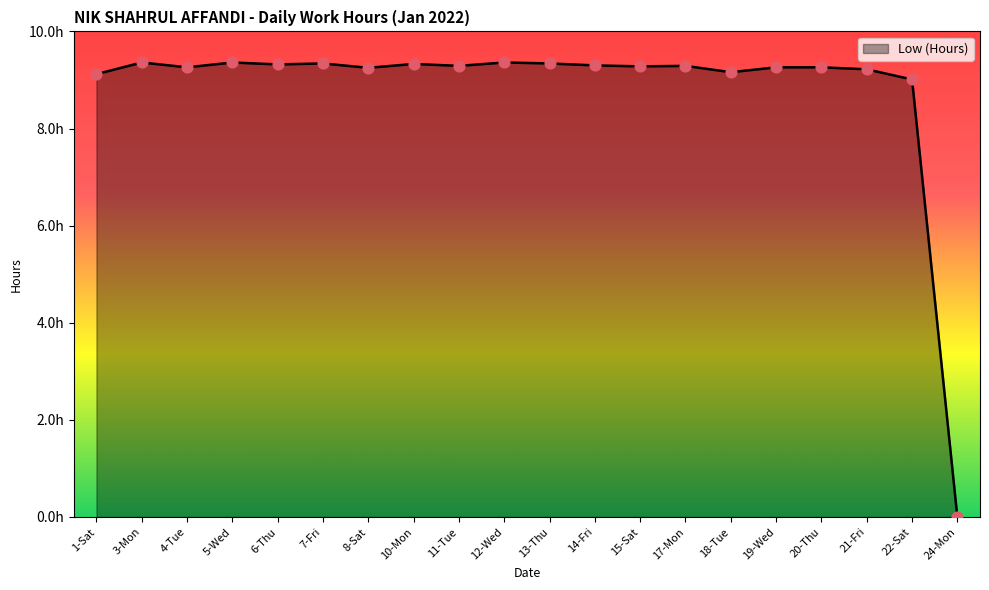

Between 4-Tue and 15-Sat, which is larger?

15-Sat